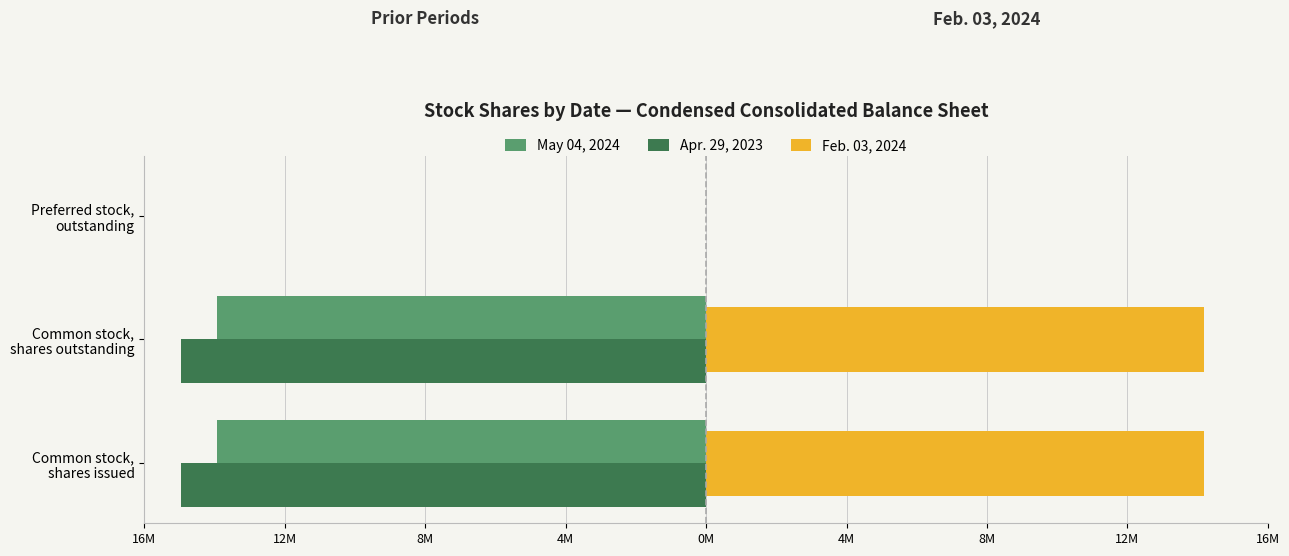

What are all the series names shown in the legend?

May 04, 2024, Apr. 29, 2023, Feb. 03, 2024